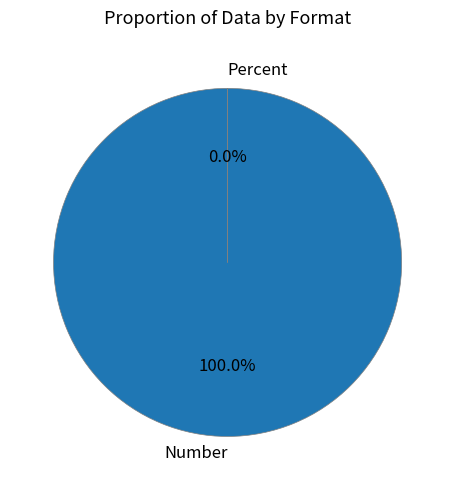

To the nearest percent, what is the average slice percentage?

50%